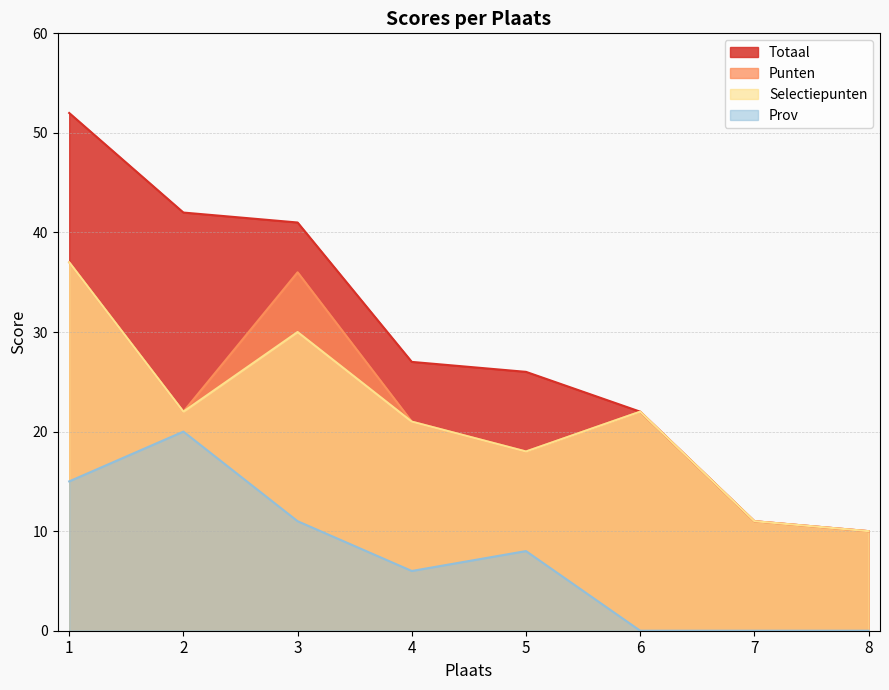

Is it true that Punten equals 22 at 6?

True